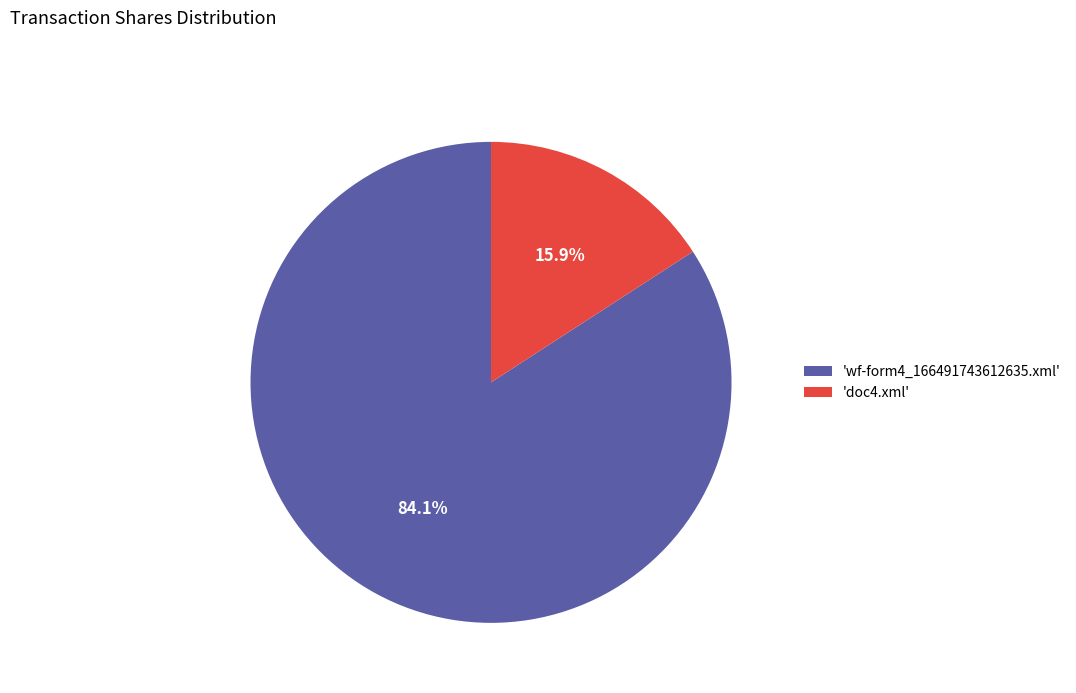

What percentage is NOT represented by 'doc4.xml'?

84.1%